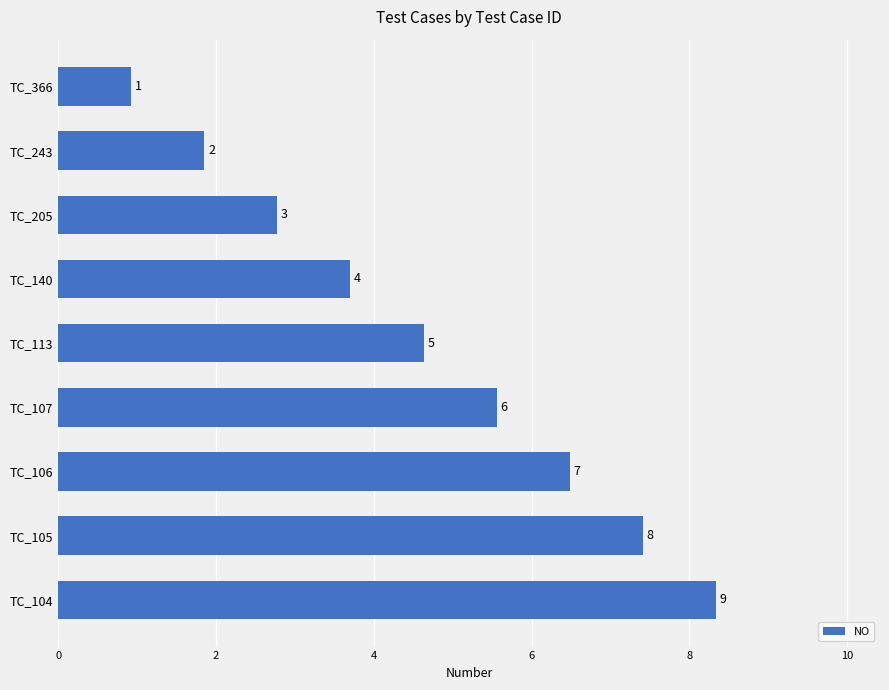

Does the chart contain any negative values?

No